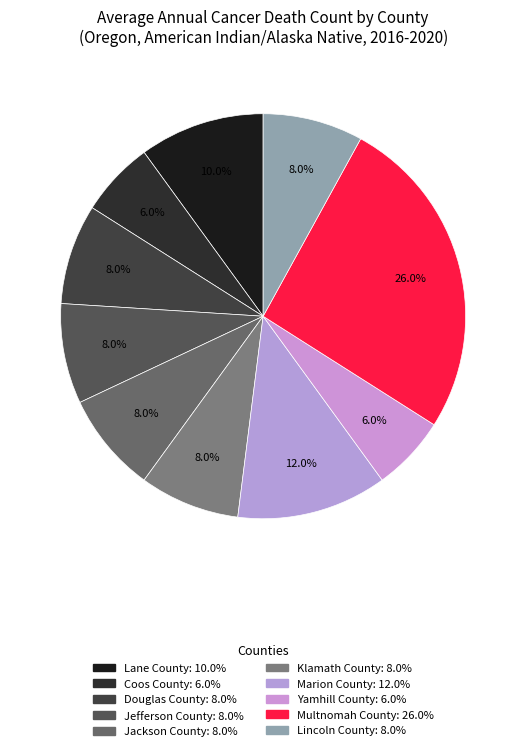

How many slices are in this pie chart?

10